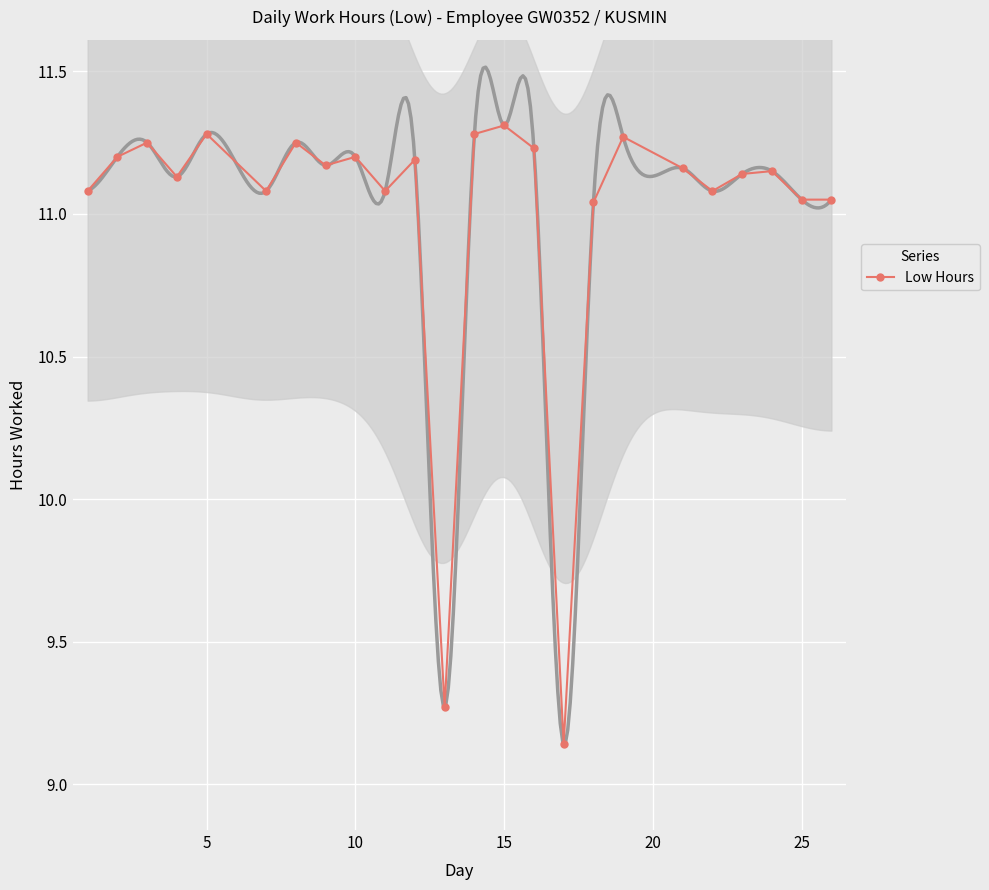

What is the smallest value displayed?

9.1